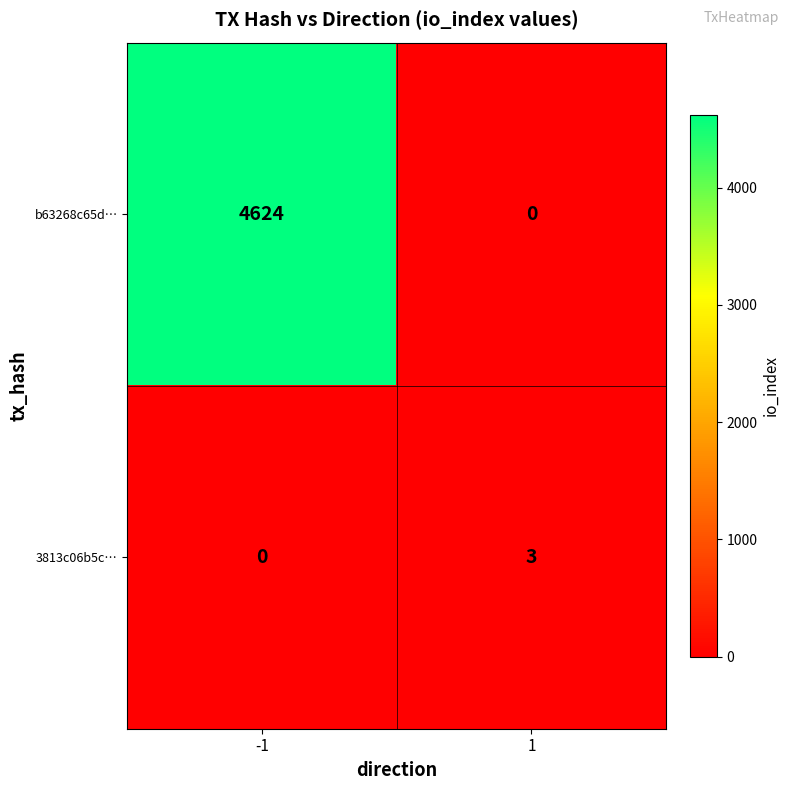

Which series changed the most between -1 and 1?

b63268c65d…